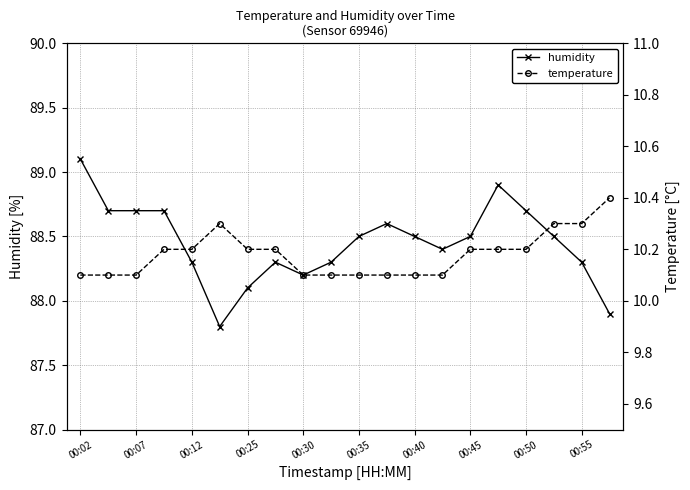

Is it true that humidity equals 22.0 at 00:12?

False